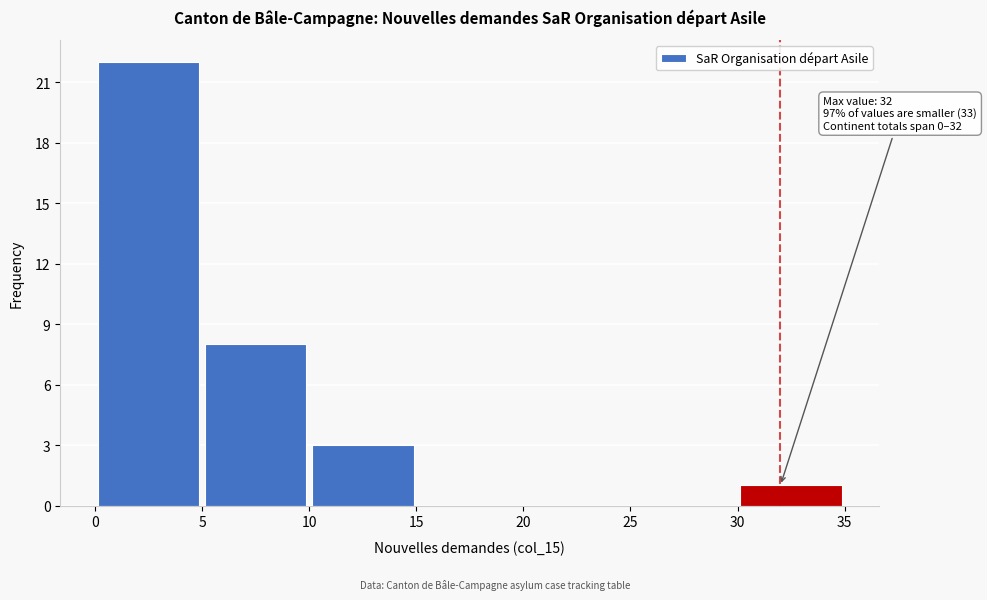

Over which range of the x-axis is the bar tallest?

0 to 5